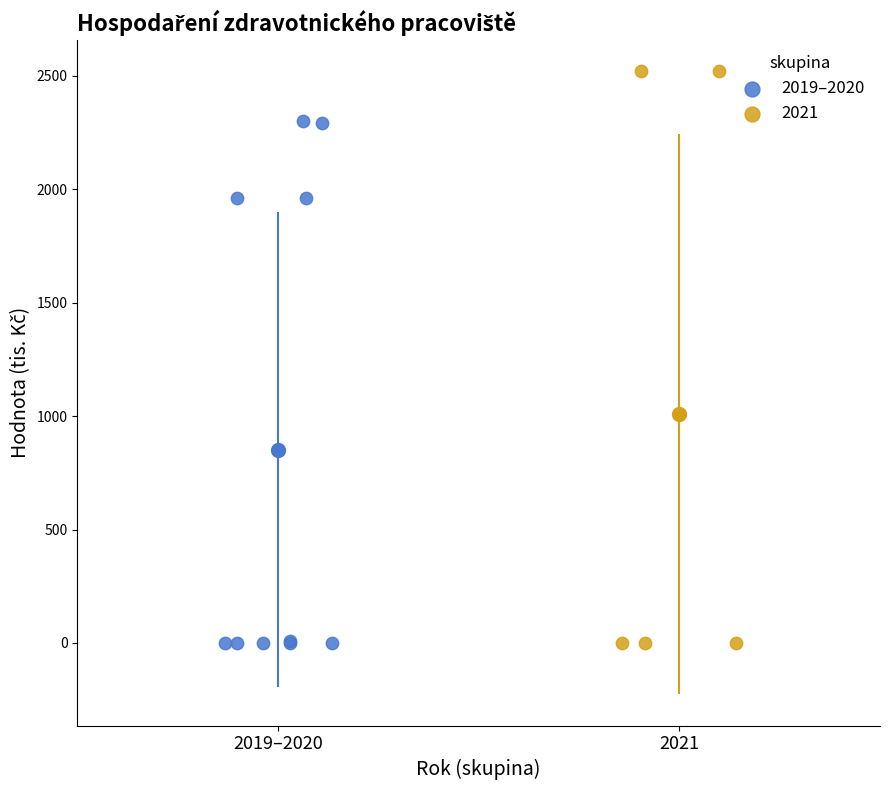

Which series contains the highest Y value?

2021